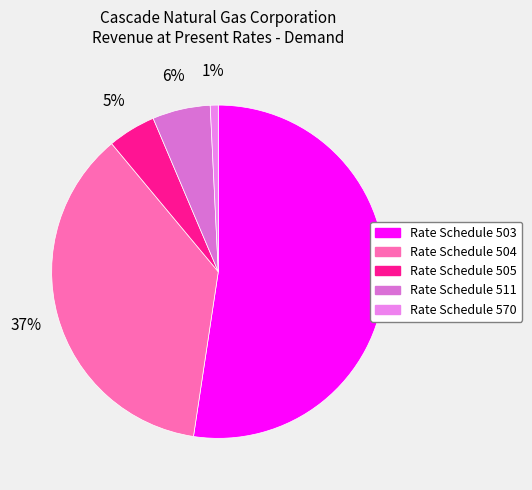

To the nearest percent, what portion does Rate Schedule 511 represent?

6%